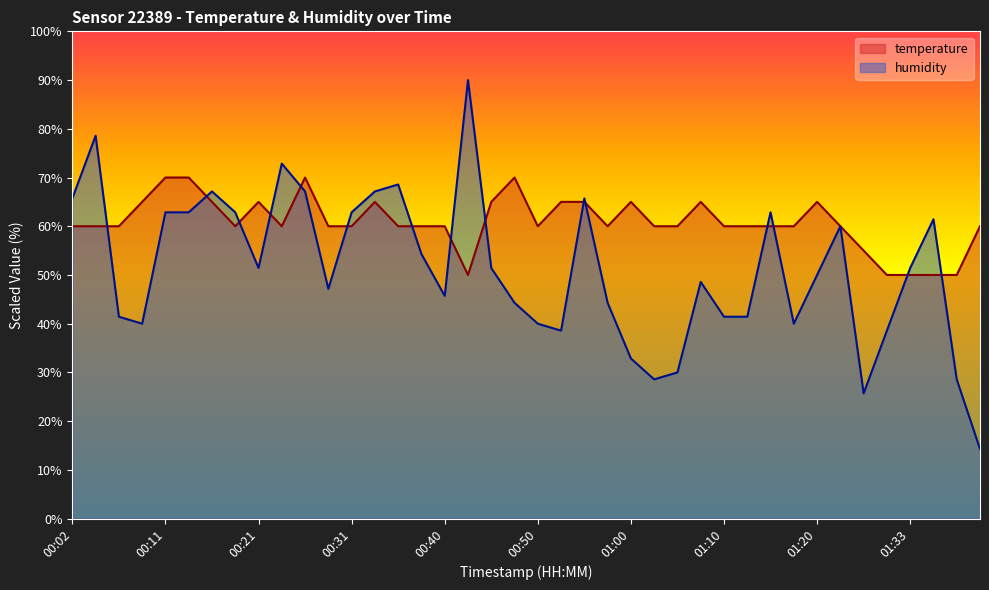

At how many categories does at least one series exceed 55?

37